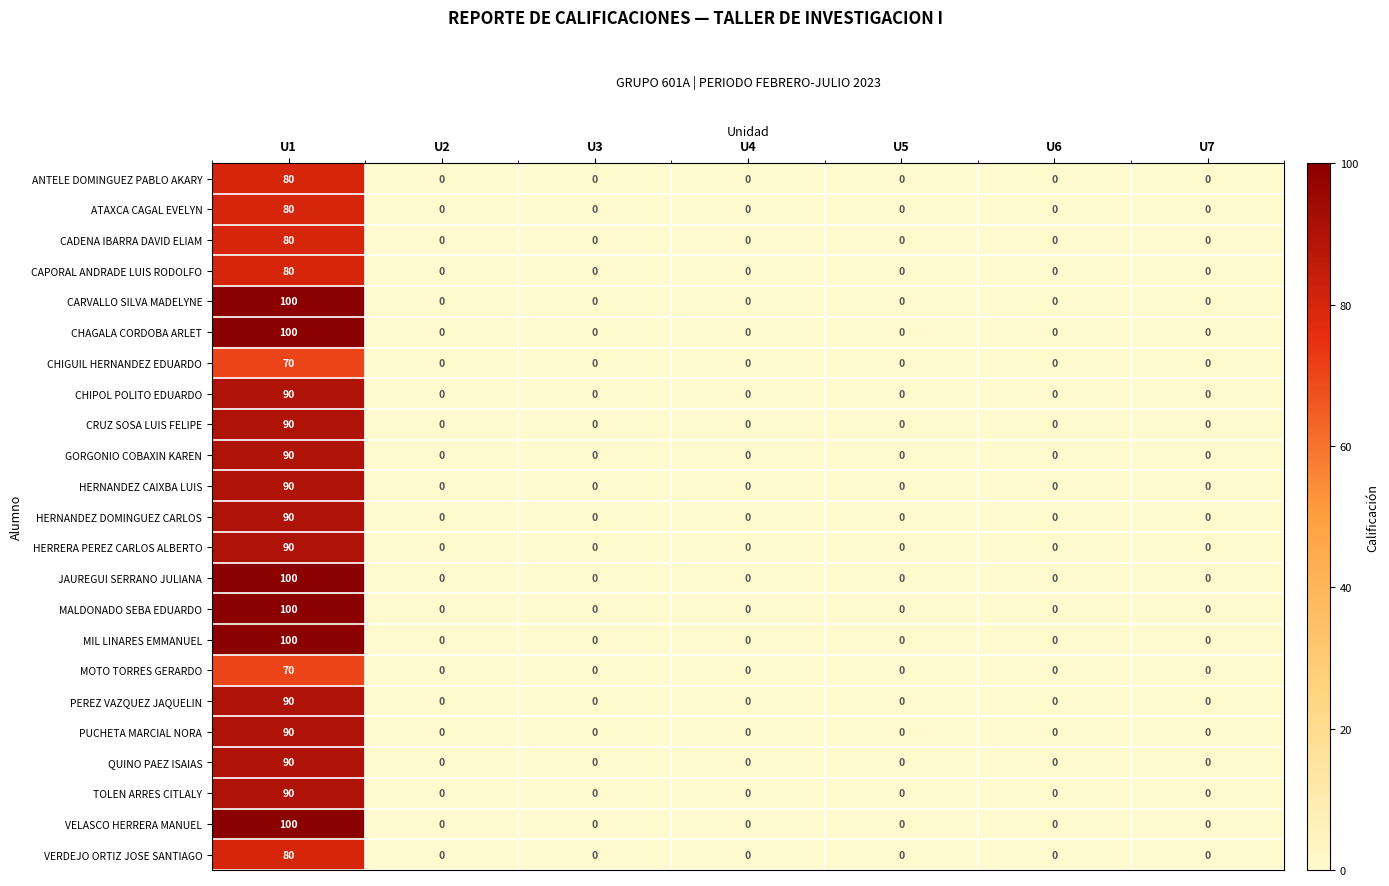

How many data points does each series have?

7